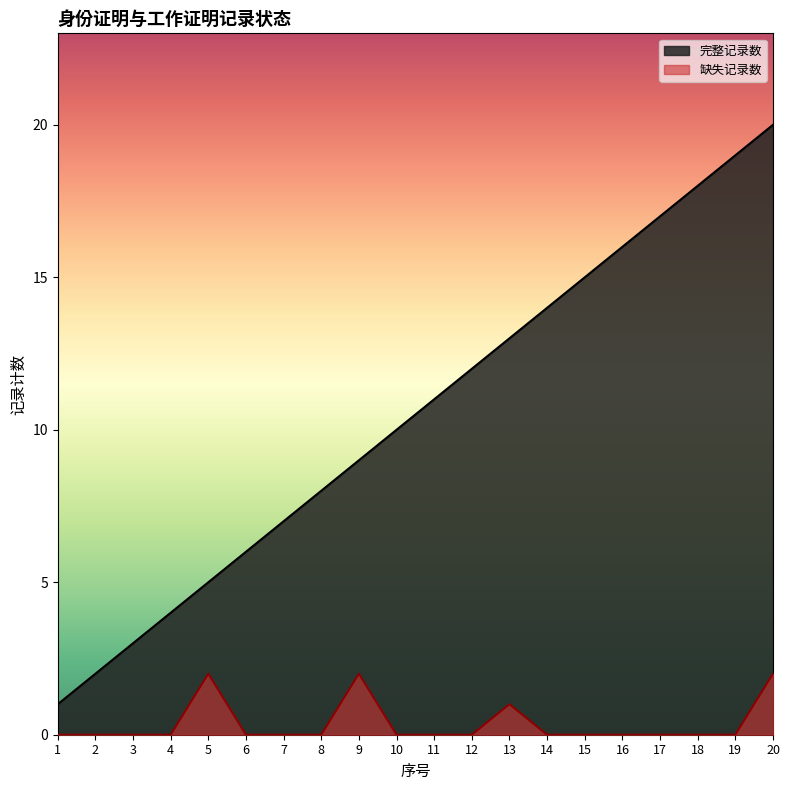

Is the value of 缺失记录数 at 16 greater than the value of 完整记录数 at 14?

No